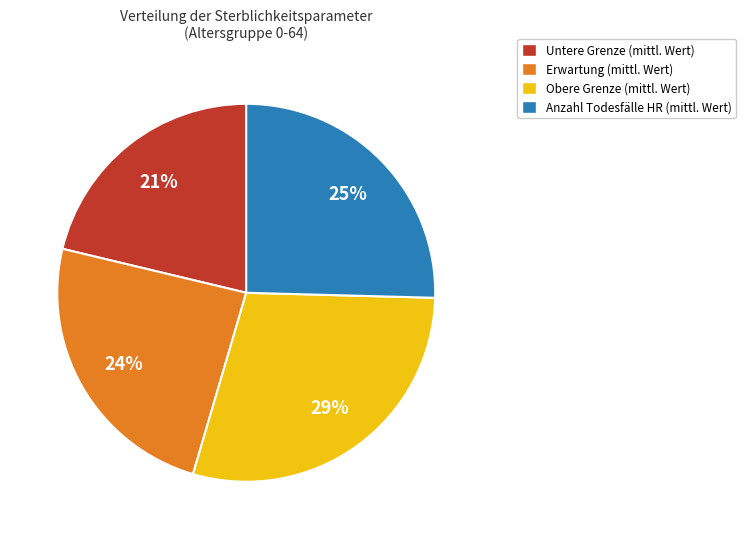

To the nearest percent, what is the difference between the largest and smallest slice percentages?

8%